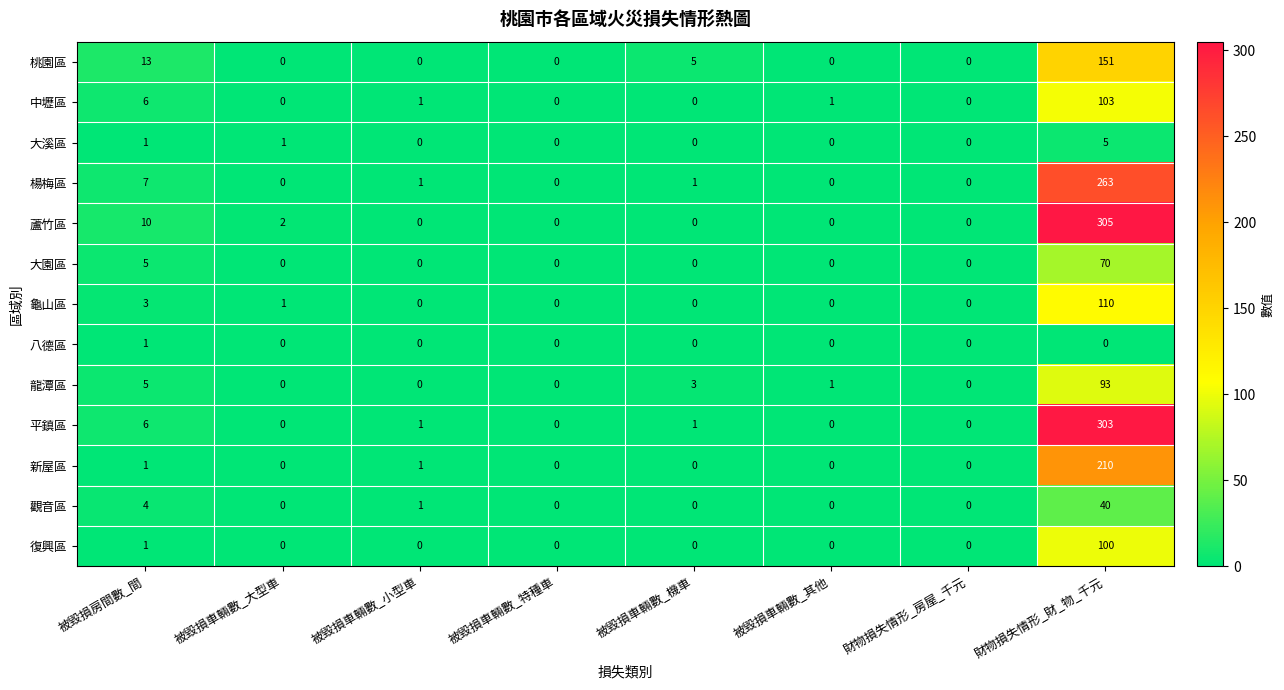

What is the spread (max minus min) of values at 被毀損車輛數_機車?

5